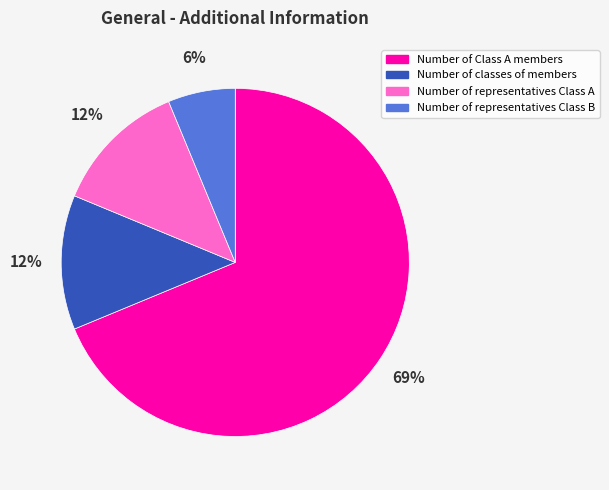

Count the number of slices in the pie.

4